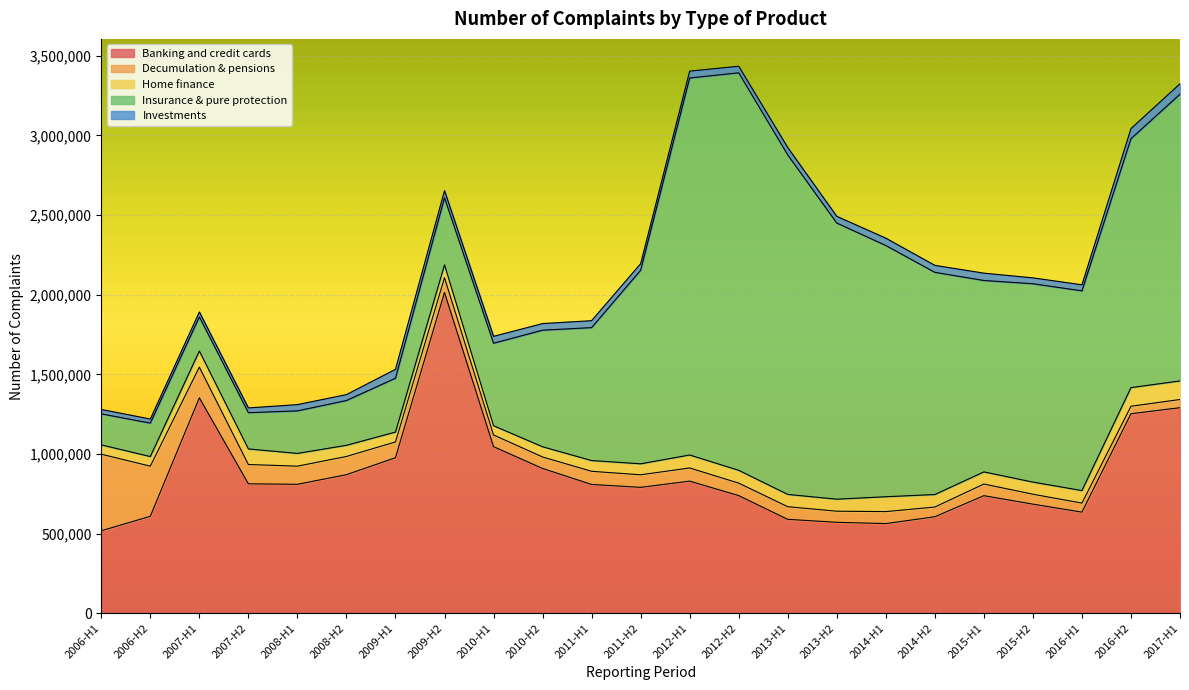

Reading right to left, transcribe all the data shown in this chart.

Banking and credit cards: 2017-H1=1290728	2016-H2=1252762	2016-H1=634939	2015-H2=685142	2015-H1=738243	2014-H2=605862	2014-H1=562919	2013-H2=571102	2013-H1=589605	2012-H2=738601	2012-H1=829696	2011-H2=790503	2011-H1=808814	2010-H2=909240	2010-H1=1046016	2009-H2=2014371	2009-H1=976653	2008-H2=870124	2008-H1=809646	2007-H2=812819	2007-H1=1352873	2006-H2=608620	2006-H1=517948
Decumulation & pensions: 2017-H1=51412	2016-H2=47130	2016-H1=56658	2015-H2=62299	2015-H1=73138	2014-H2=61029	2014-H1=75322	2013-H2=69606	2013-H1=79461	2012-H2=78464	2012-H1=82546	2011-H2=78805	2011-H1=82462	2010-H2=72064	2010-H1=73540	2009-H2=92870	2009-H1=99073	2008-H2=114334	2008-H1=113903	2007-H2=121137	2007-H1=192569	2006-H2=314855	2006-H1=480838
Home finance: 2017-H1=116715	2016-H2=116847	2016-H1=78799	2015-H2=76048	2015-H1=76196	2014-H2=78552	2014-H1=93379	2013-H2=75578	2013-H1=77035	2012-H2=80463	2012-H1=81462	2011-H2=69095	2011-H1=67531	2010-H2=64026	2010-H1=57963	2009-H2=80230	2009-H1=61931	2008-H2=70071	2008-H1=80114	2007-H2=97798	2007-H1=101330	2006-H2=60390	2006-H1=58326
Insurance & pure protection: 2017-H1=1800362	2016-H2=1563056	2016-H1=1254060	2015-H2=1245557	2015-H1=1201893	2014-H2=1395172	2014-H1=1577567	2013-H2=1733881	2013-H1=2131962	2012-H2=2496042	2012-H1=2367172	2011-H2=1215615	2011-H1=834782	2010-H2=732071	2010-H1=518137	2009-H2=421368	2009-H1=338115	2008-H2=281275	2008-H1=267046	2007-H2=227695	2007-H1=213952	2006-H2=210050	2006-H1=194730
Investments: 2017-H1=65643	2016-H2=63661	2016-H1=38006	2015-H2=36972	2015-H1=46073	2014-H2=44023	2014-H1=46150	2013-H2=42210	2013-H1=46336	2012-H2=41272	2012-H1=43482	2011-H2=40983	2011-H1=43605	2010-H2=41588	2010-H1=43122	2009-H2=44872	2009-H1=55946	2008-H2=37283	2008-H1=39352	2007-H2=29909	2007-H1=31016	2006-H2=25667	2006-H1=27810